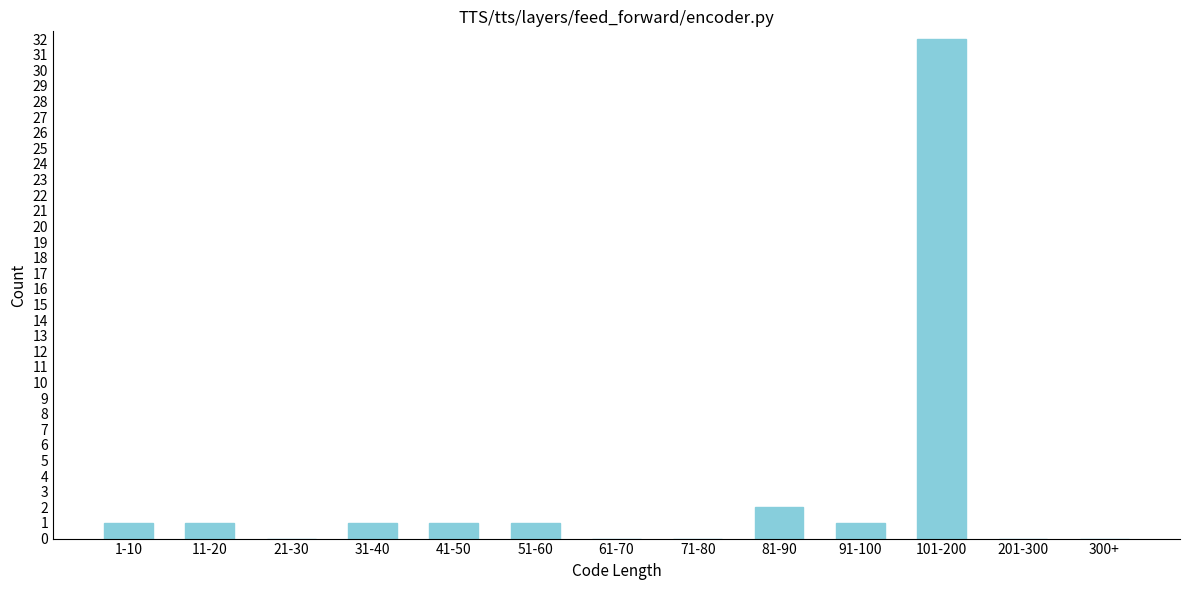

Reading left to right, extract all data points from this chart.

1-10=1	11-20=1	21-30=0	31-40=1	41-50=1	51-60=1	61-70=0	71-80=0	81-90=2	91-100=1	101-200=32	201-300=0	300+=0